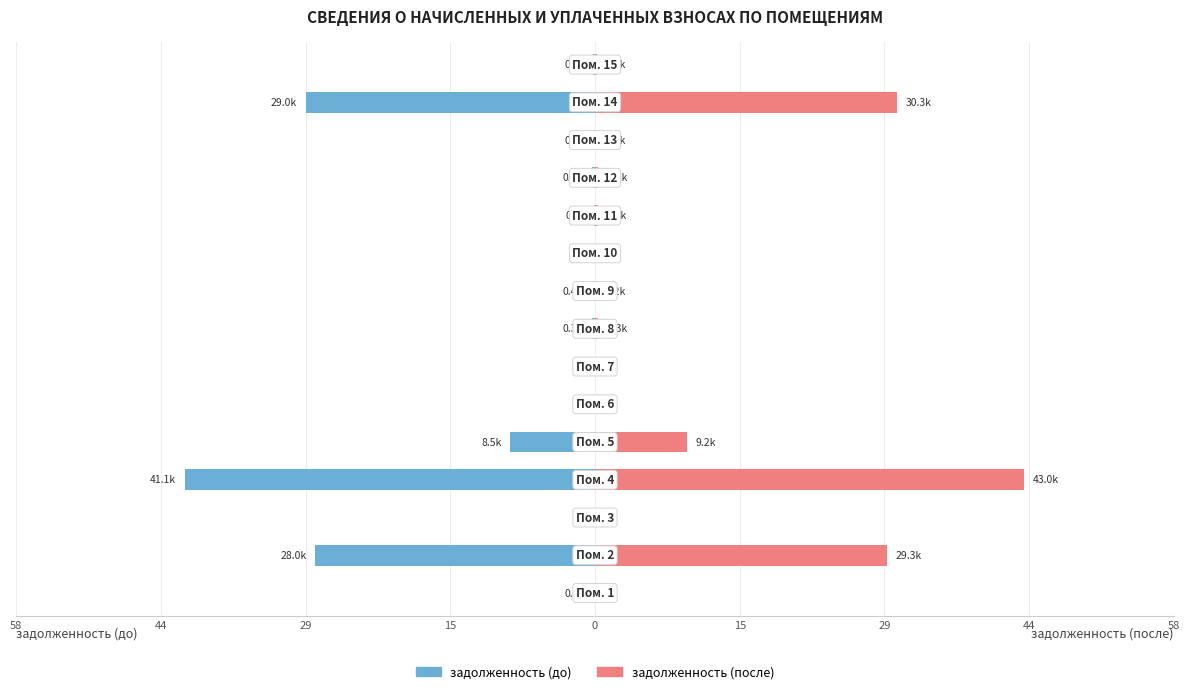

List the series in order of their peak value, highest first.

задолженность (после), задолженность (до)